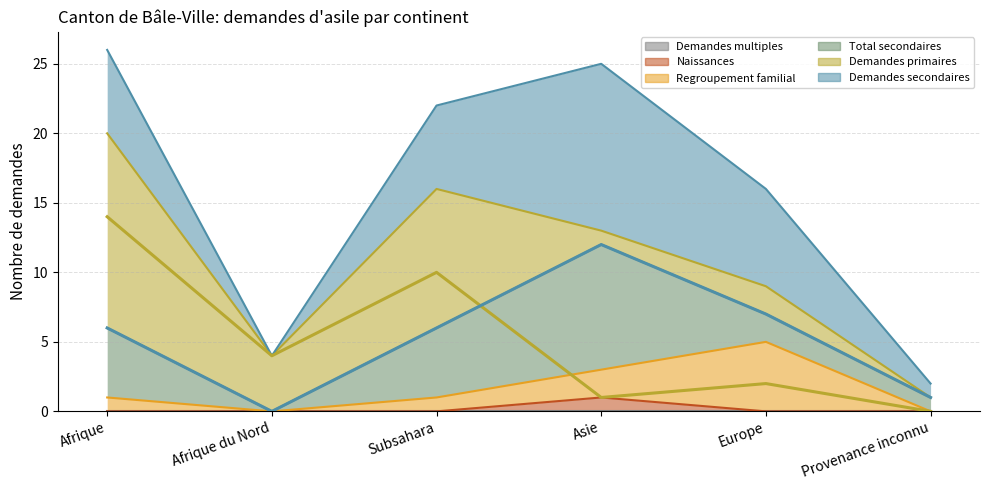

How many data points does each series have?

6